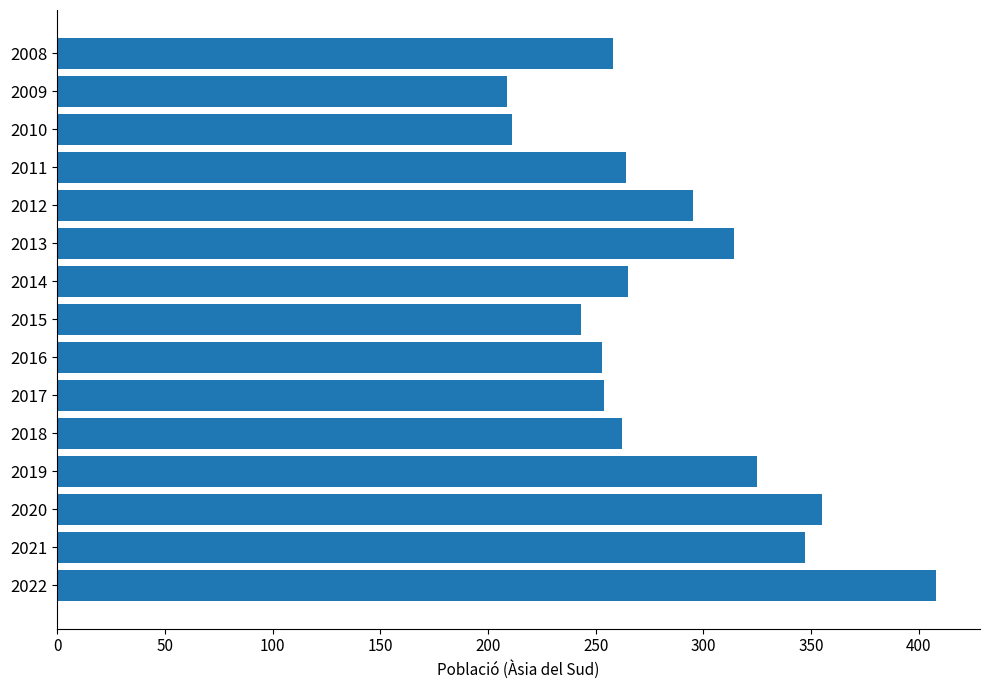

What is the change in value from 2016 to 2009?

-44